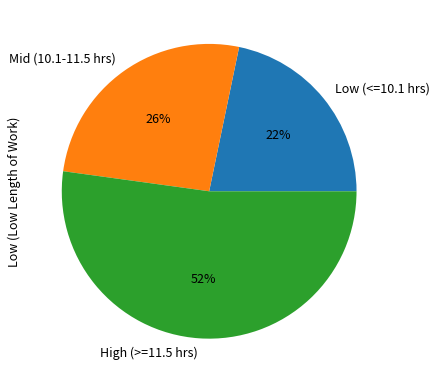

What is the ratio of the value at High (>=11.5 hrs) to the value at Mid (10.1-11.5 hrs)?

2.0